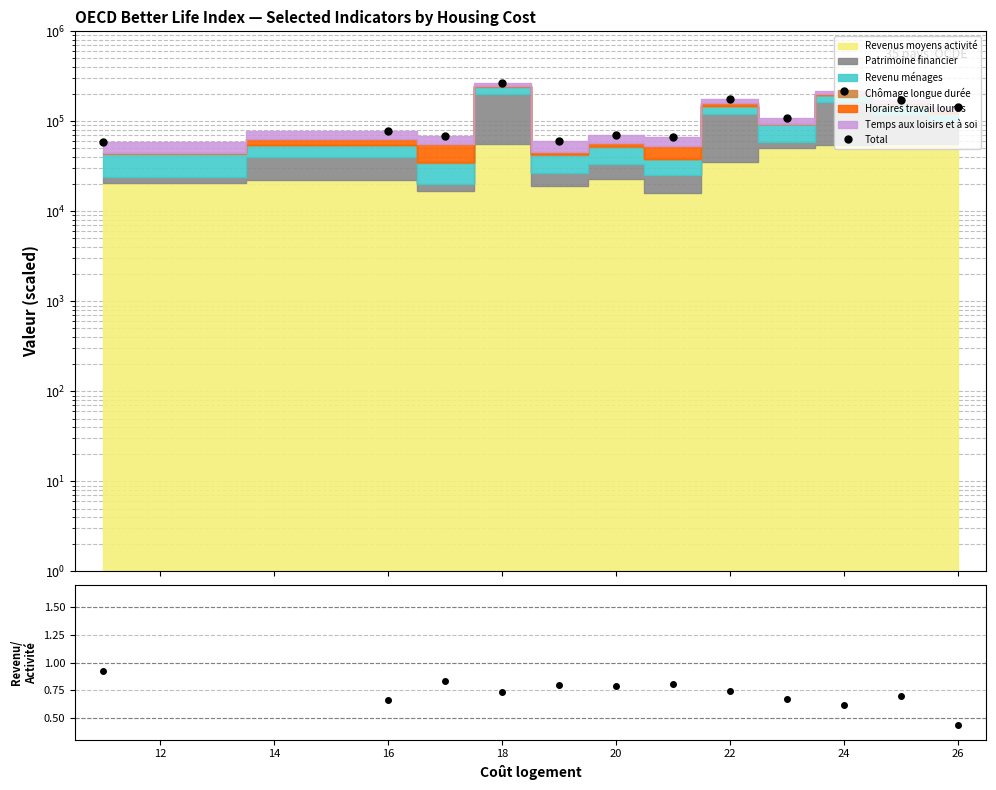

How many data points in Total are less than 109702?

6